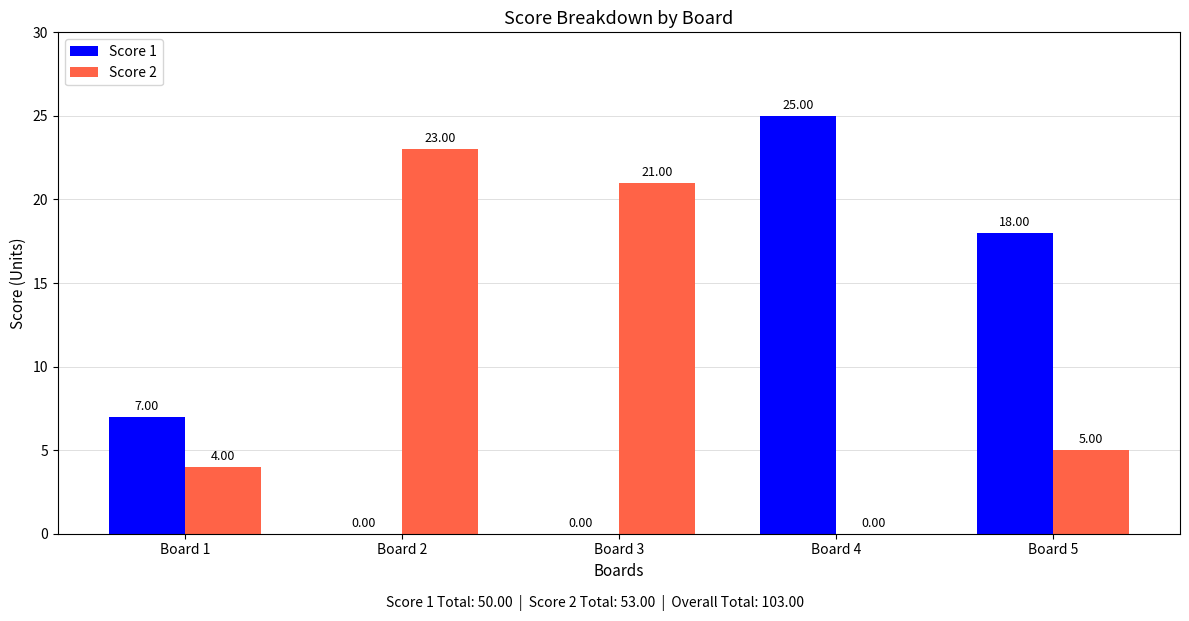

What is the sum of all Score 2 values?

53